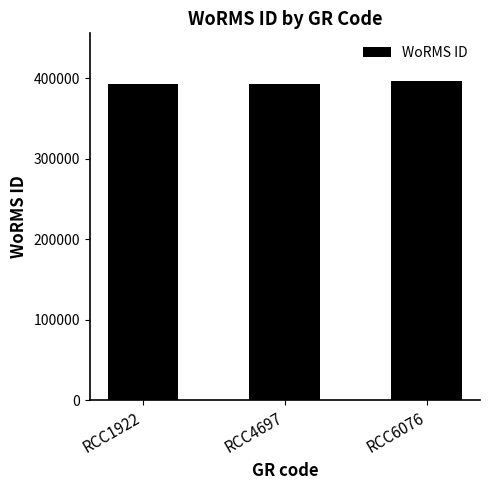

What is the value of the 2nd bar from the left?

393159